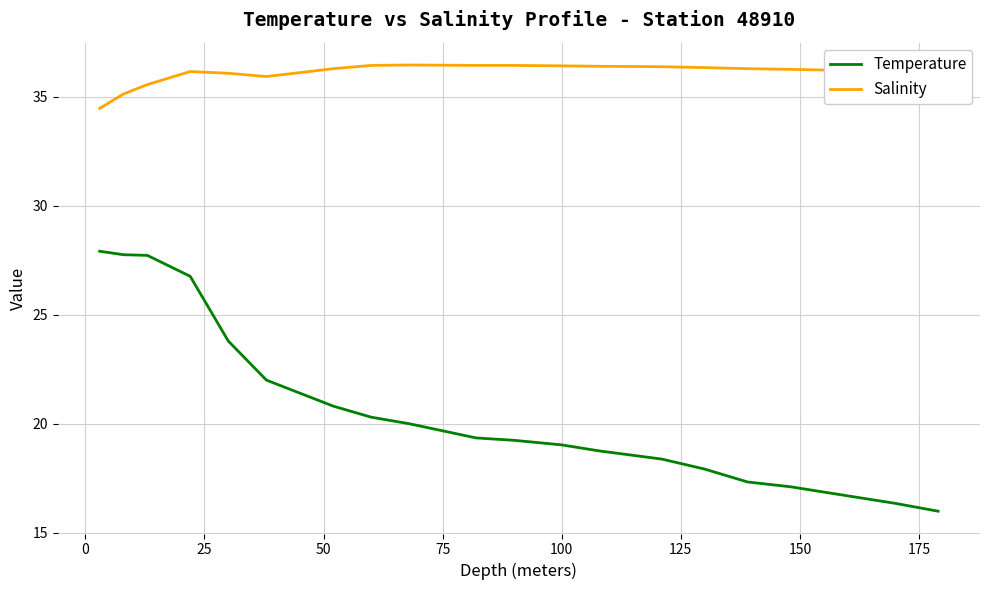

True or false: Salinity has more than 1 points higher than both neighbors.

True